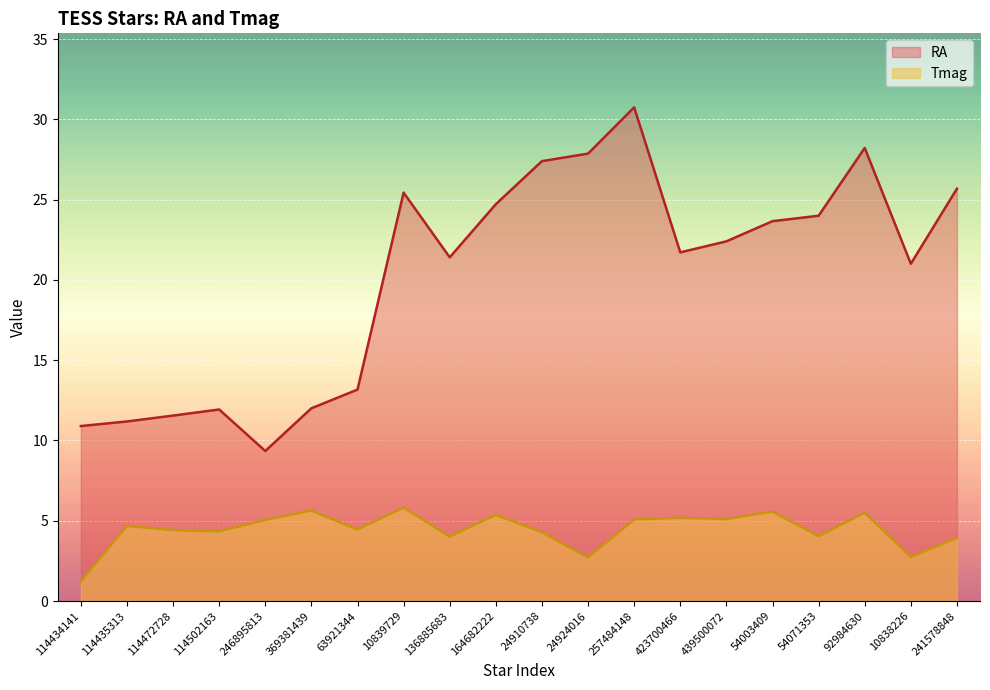

What is the average value of the Tmag series?

4.5